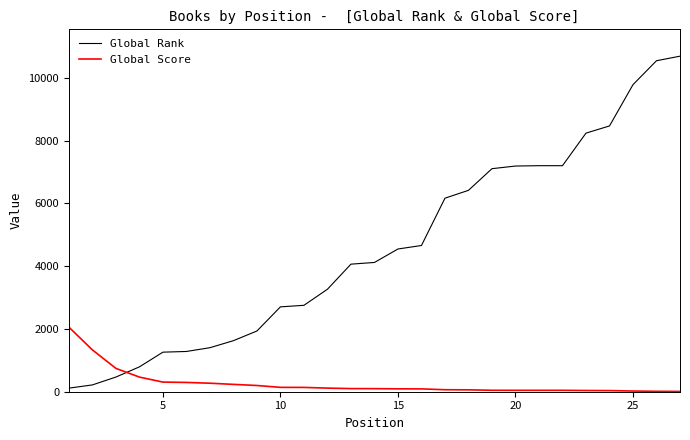

Is this an area chart (filled region under the line)?

No